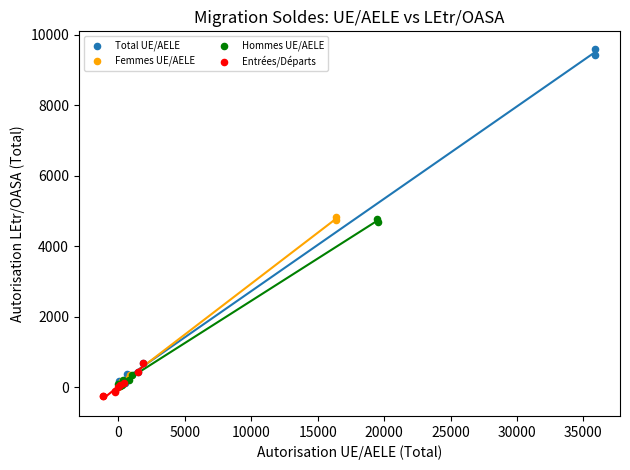

Which series contains the highest Y value?

Total UE/AELE